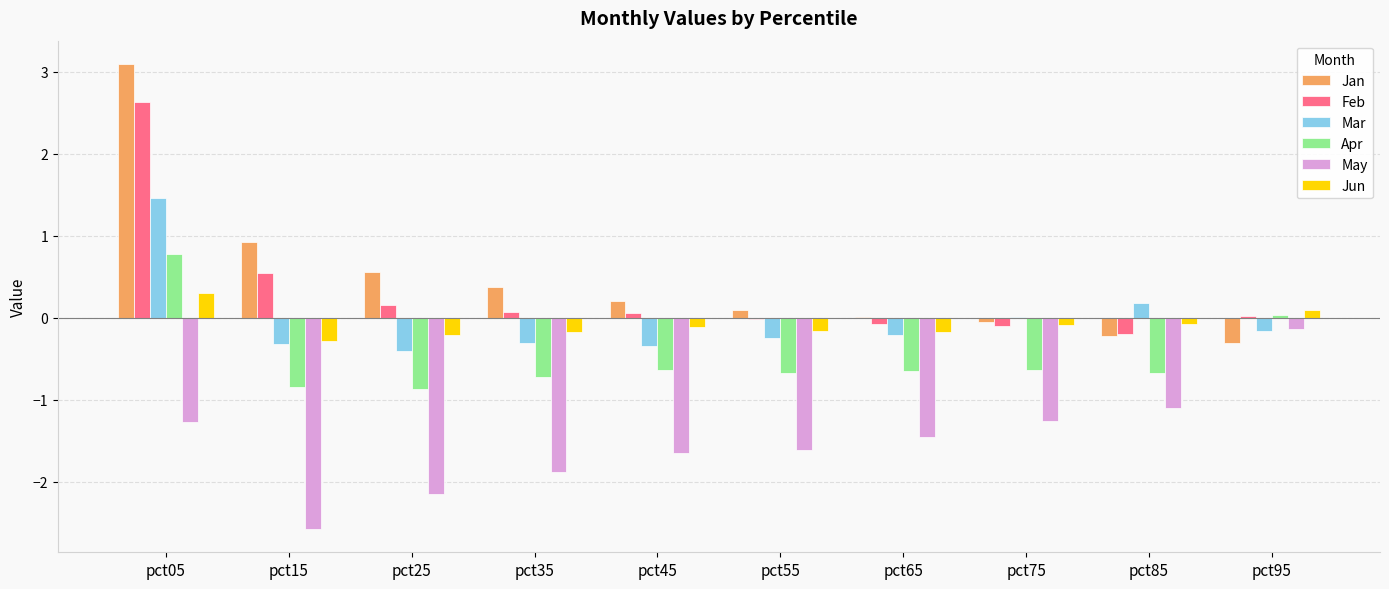

True or false: Jun has a value of -0.3 at pct15.

True